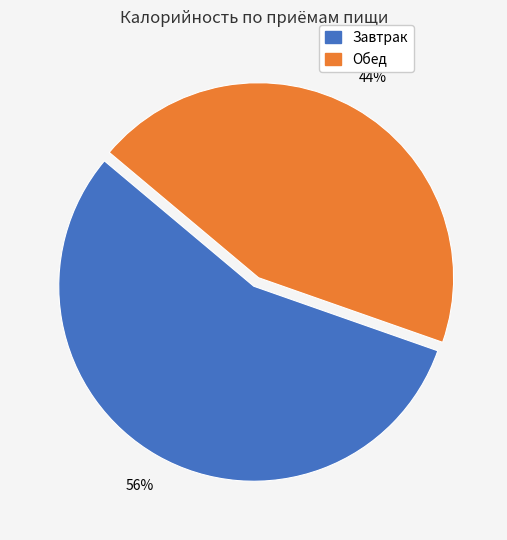

To the nearest percent, what is the average slice percentage?

50%